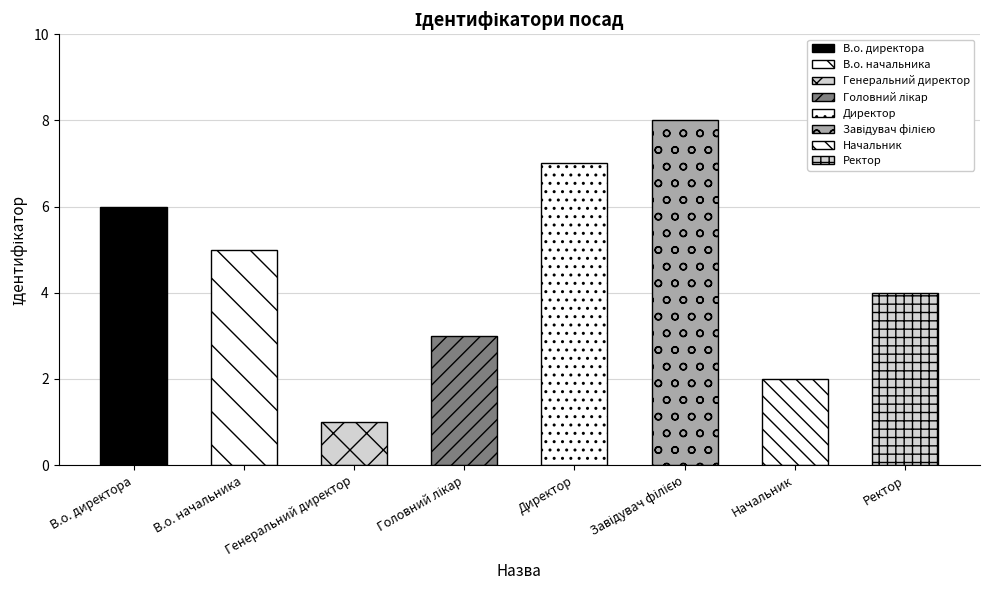

At which label is the value closest to 4?

Ректор